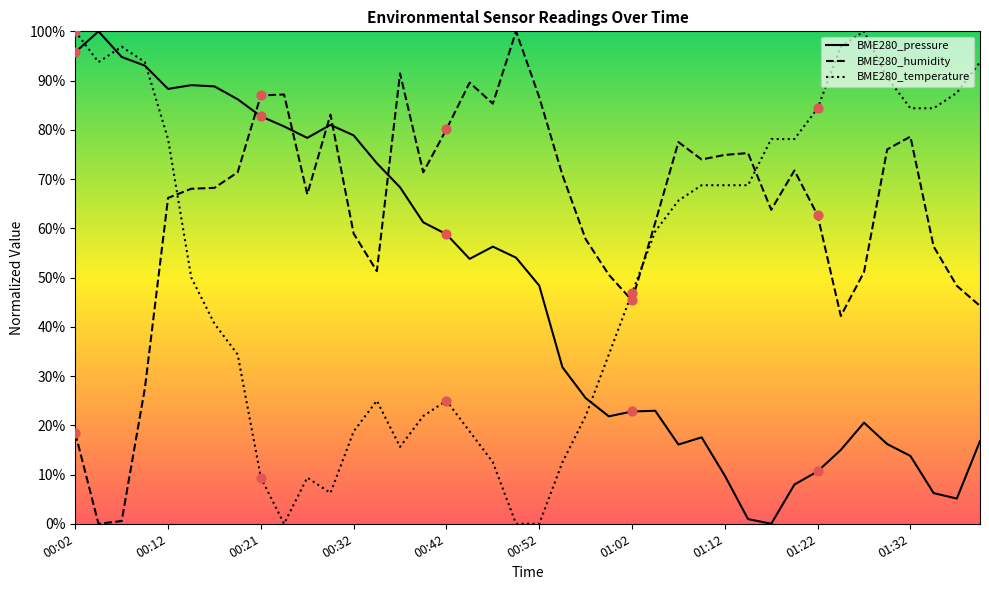

What are all the series names shown in the legend?

BME280_pressure, BME280_humidity, BME280_temperature